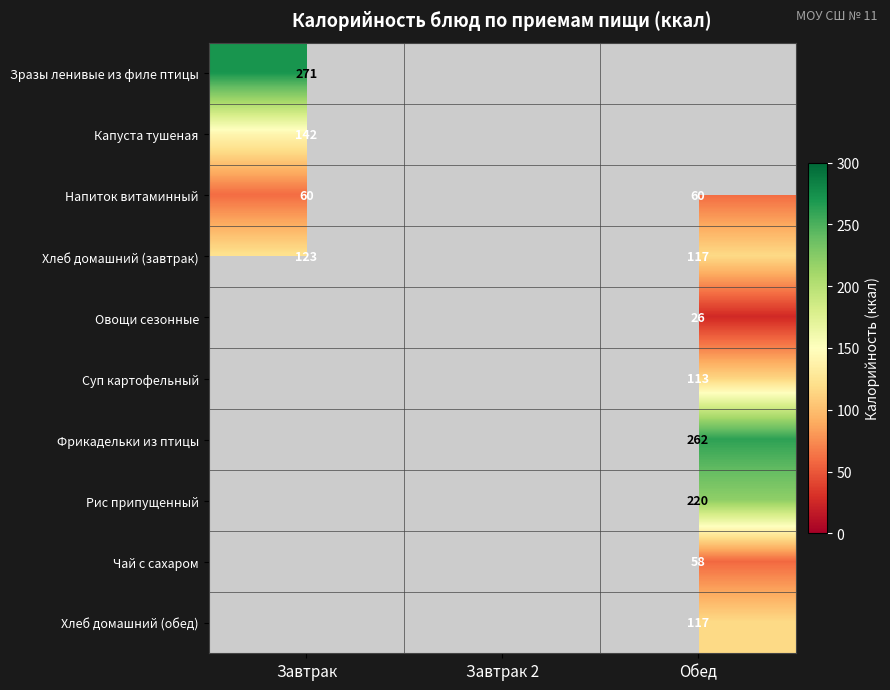

Between Завтрак 2 and Обед, which is larger?

Обед